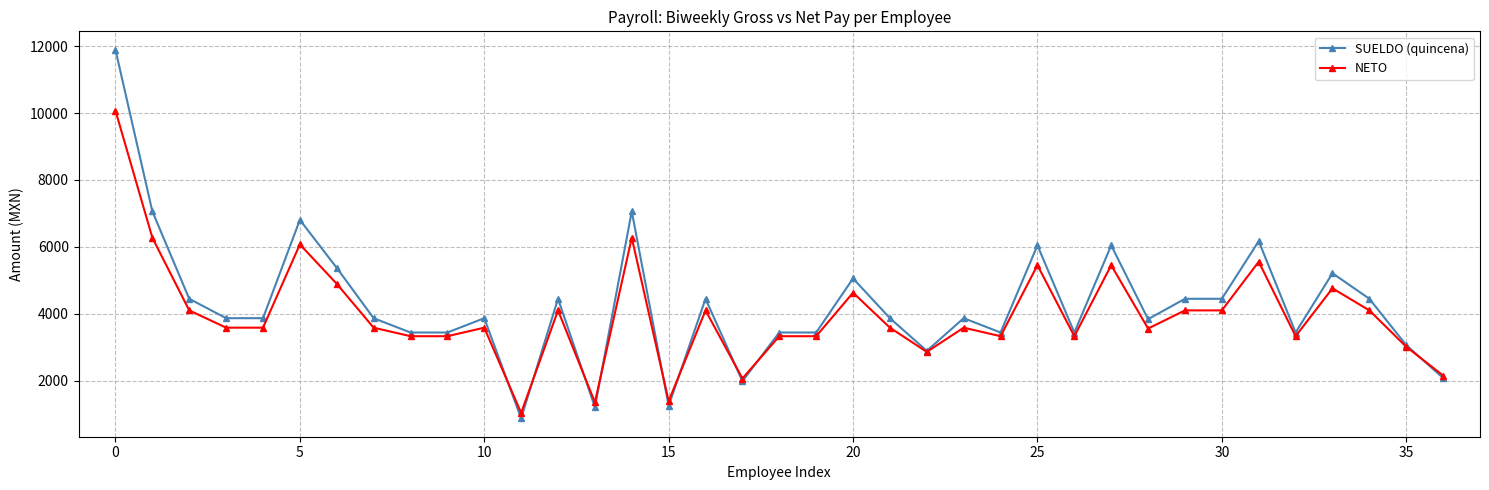

List the series in order of their peak value, highest first.

SUELDO (quincena), NETO